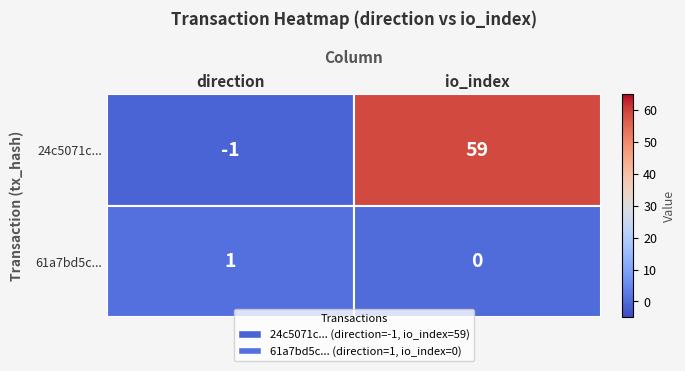

Which series changed the most between direction and io_index?

24c5071c...